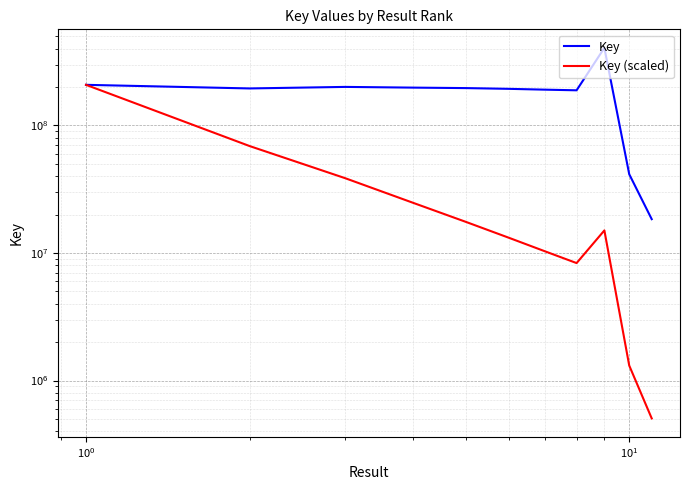

True or false: Key (scaled) and Key intersect in this chart.

False